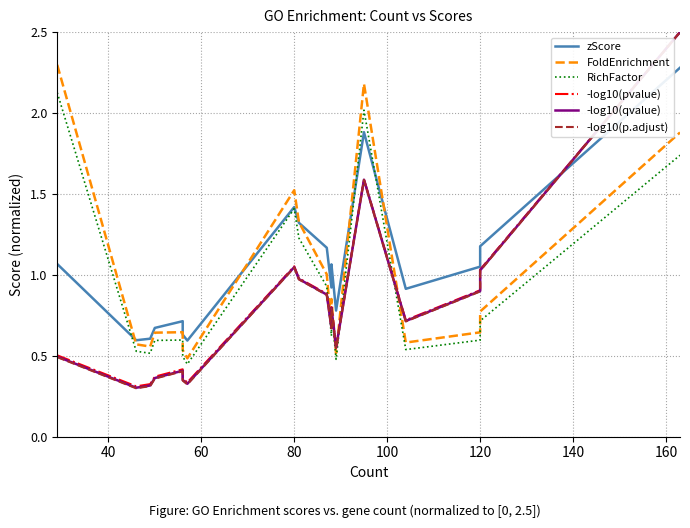

What is the difference between the second highest and second lowest values in the -log10(pvalue) series?

1.3